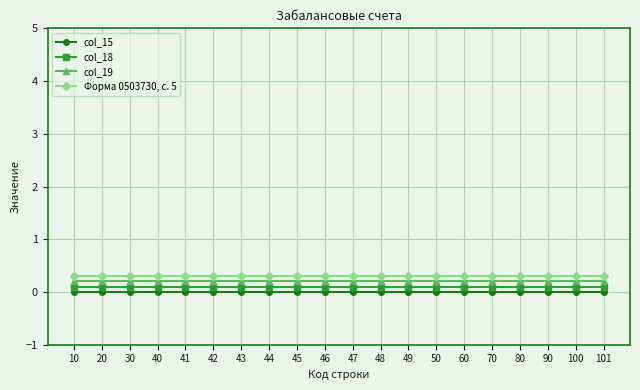

List the series in order of their peak value, lowest first.

col_15, col_18, col_19, Форма 0503730, с. 5